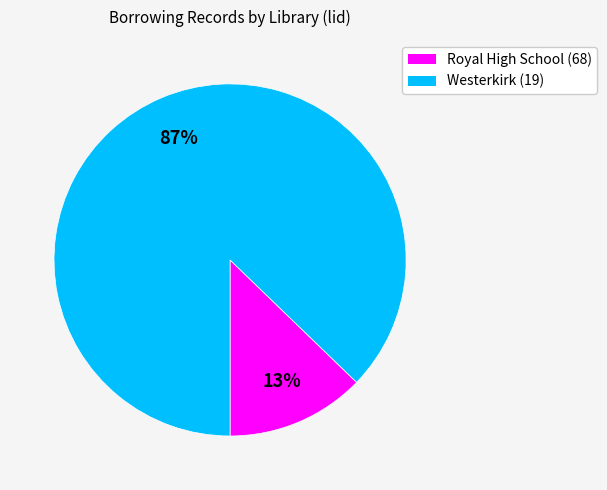

Rank the categories by value from highest to lowest.

Westerkirk (19), Royal High School (68)